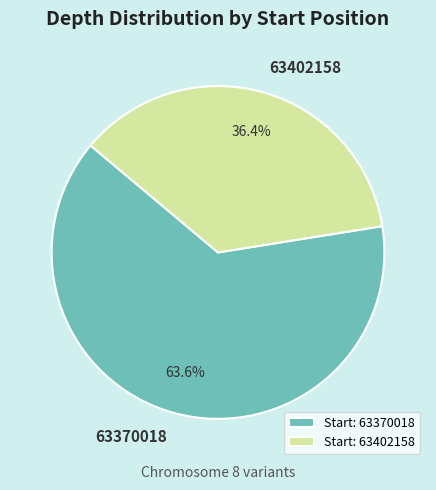

To the nearest percent, what portion does 63370018 represent?

64%